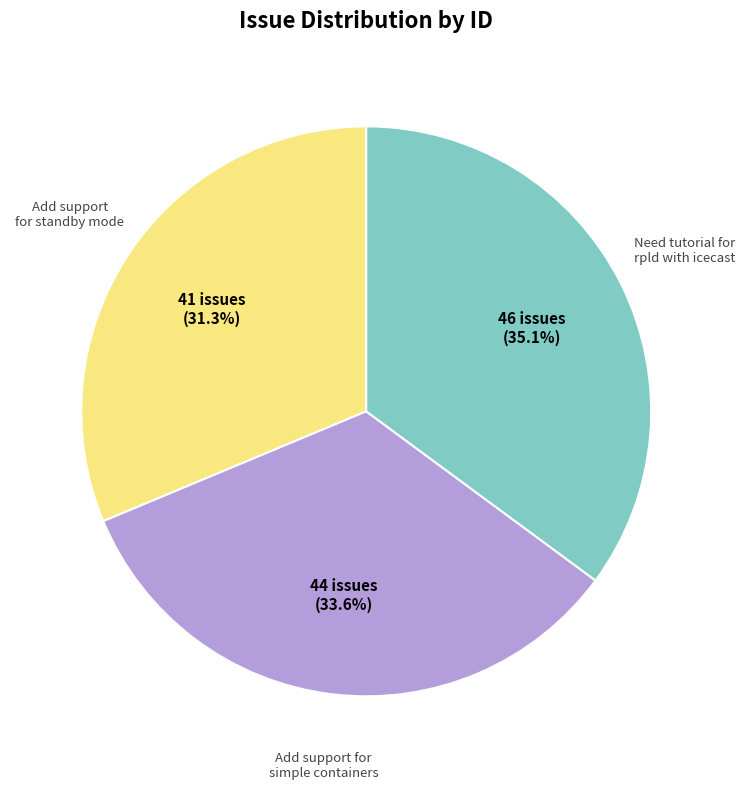

Does any single category account for the majority?

No